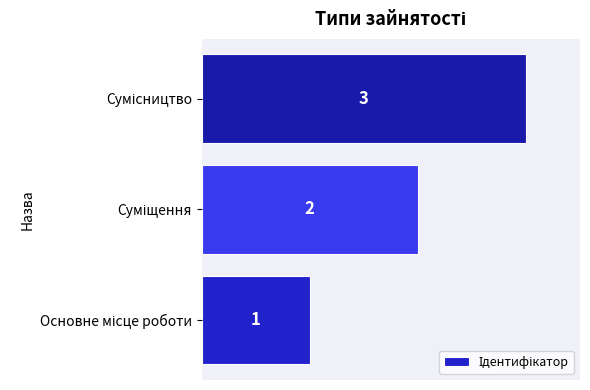

What is the sum of all values?

6